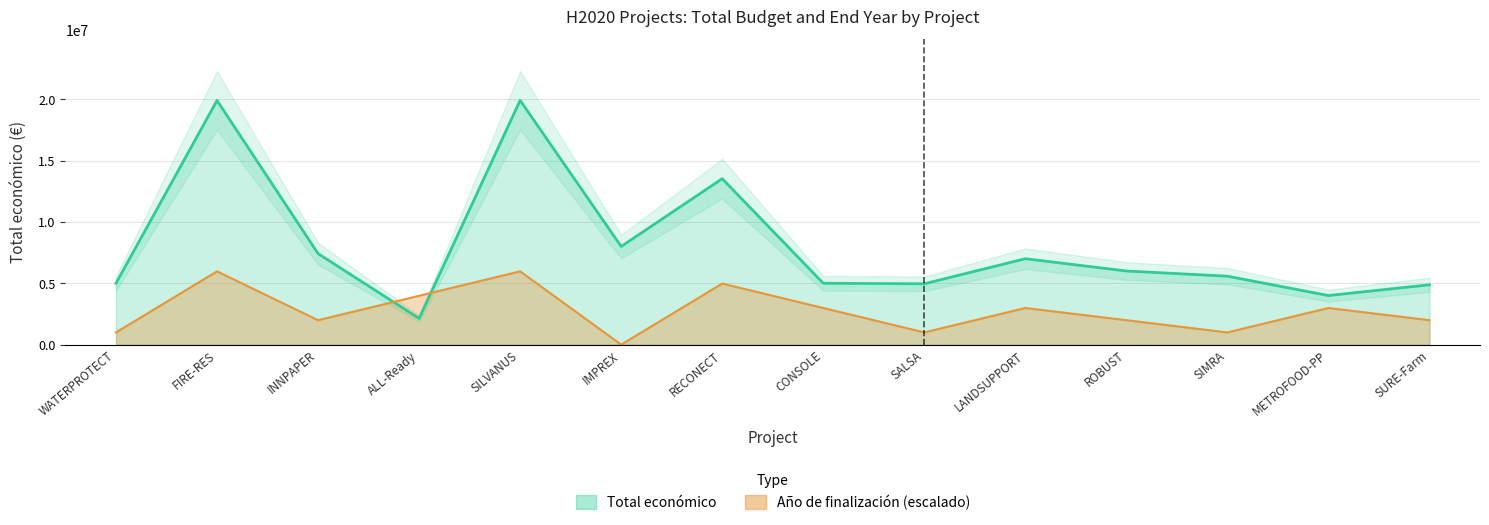

Which series has the largest range (max minus min)?

Total económico